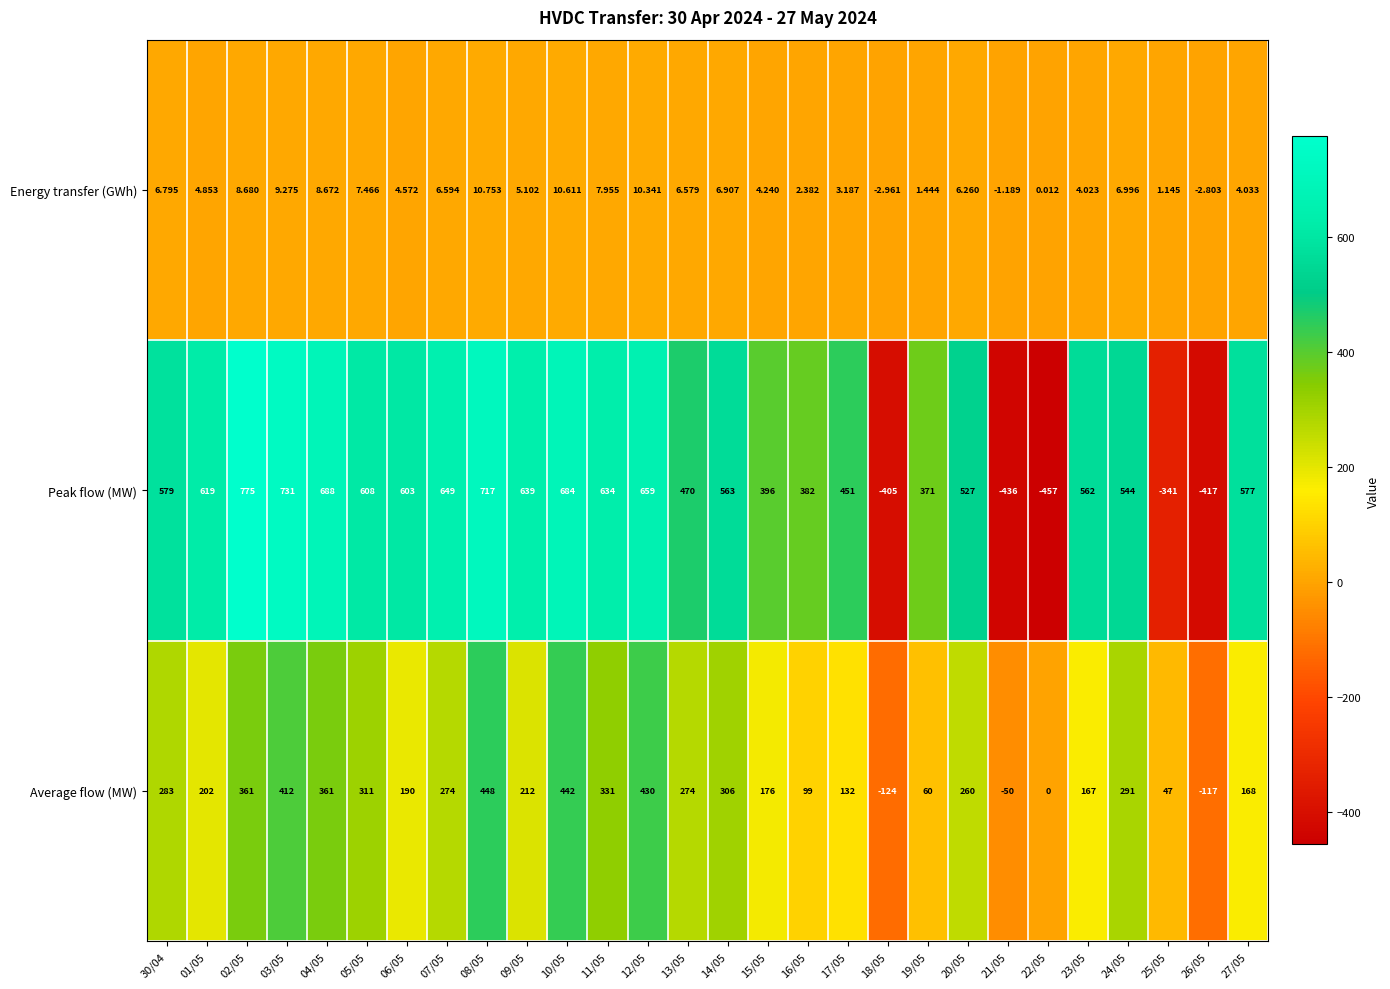

List the series in order of their peak value, lowest first.

Energy transfer (GWh), Average flow (MW), Peak flow (MW)